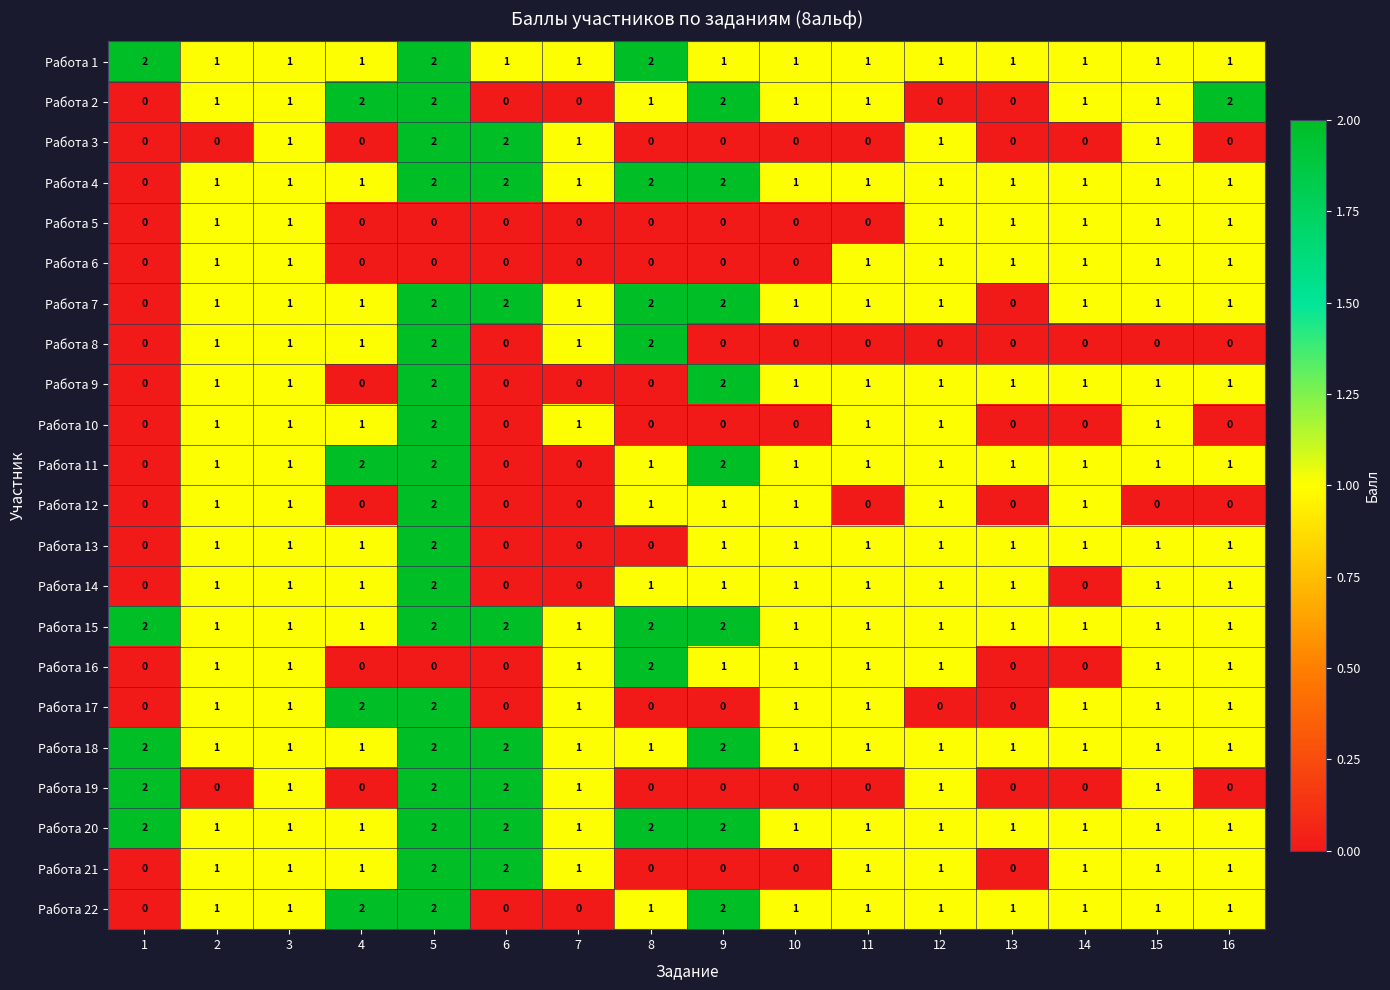

At how many categories does at least one series exceed 0?

16